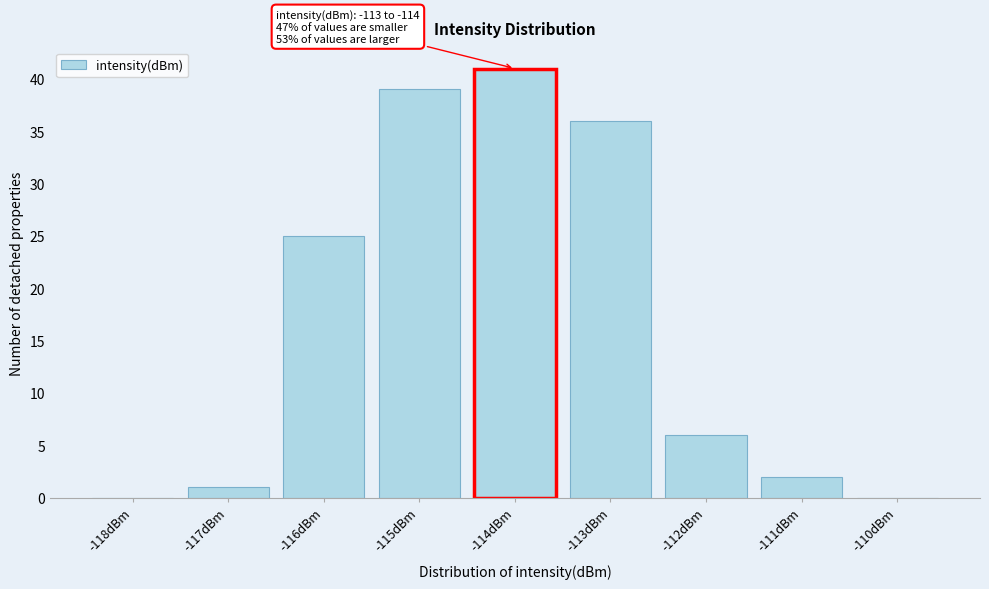

Reading right to left, list all the values displayed in this chart.

-110dBm=0	-111dBm=2	-112dBm=6	-113dBm=36	-114dBm=41	-115dBm=39	-116dBm=25	-117dBm=1	-118dBm=0